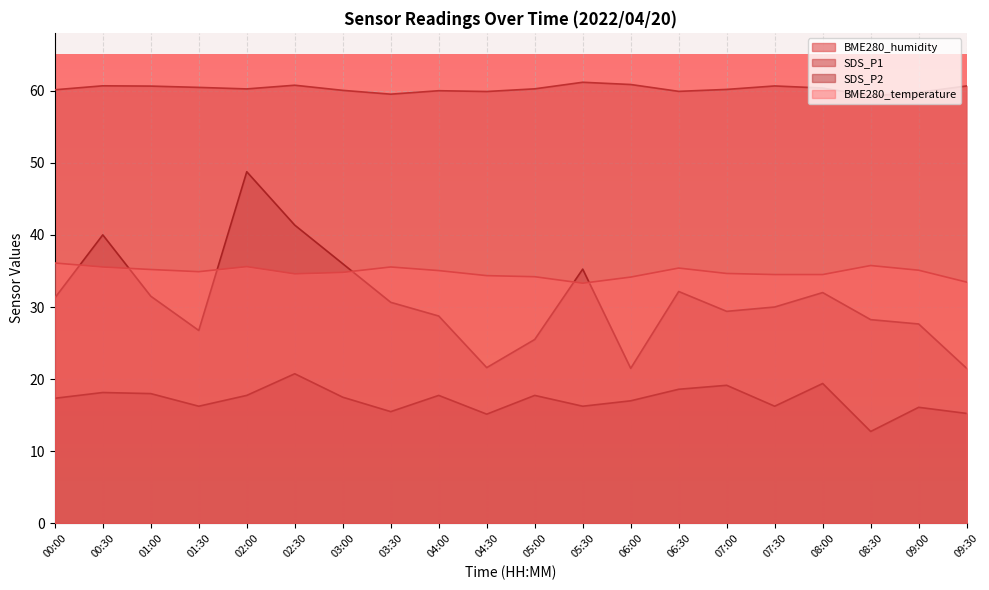

What is the value of the SDS_P2 point at the 15th from the left?

19.1